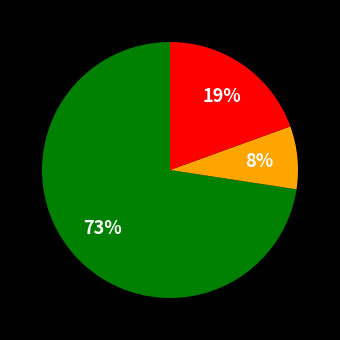

To the nearest percent, what is the difference between the largest and smallest slice percentages?

65%